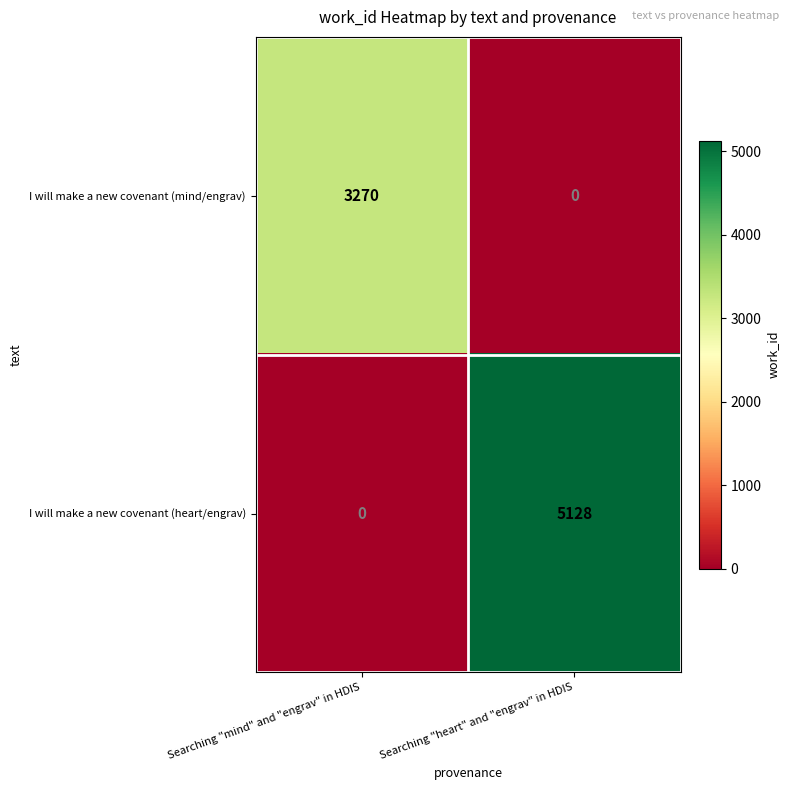

List the series in order of their peak value, lowest first.

I will make a new covenant (mind/engrav), I will make a new covenant (heart/engrav)